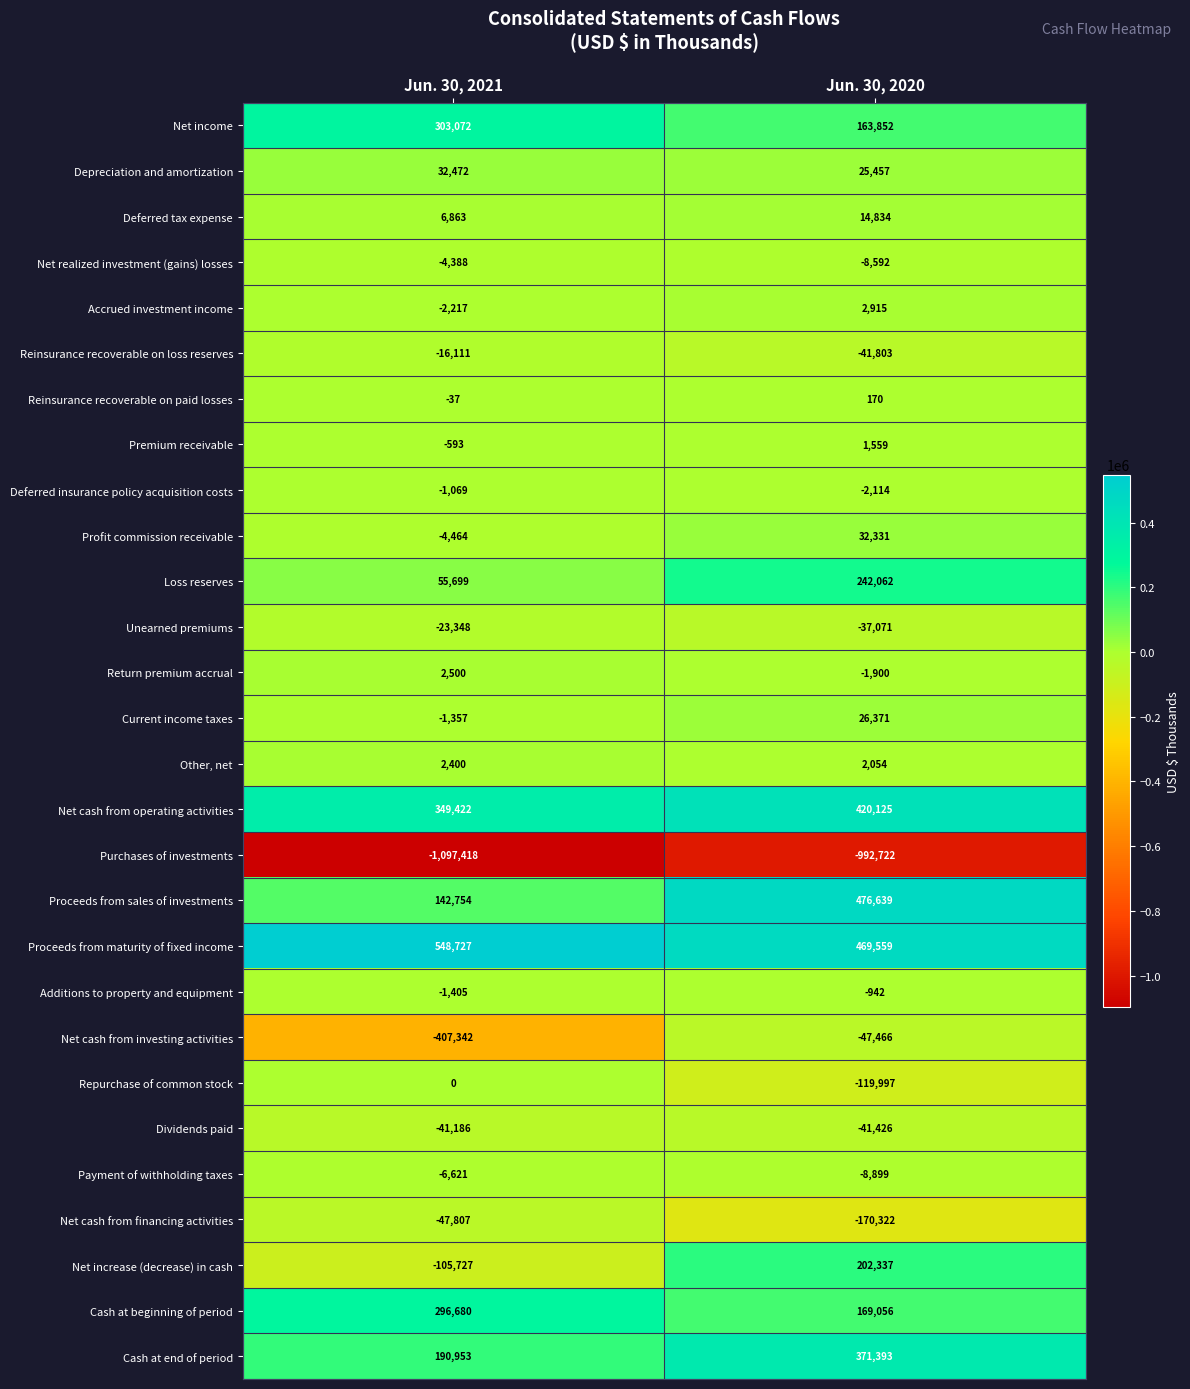

At which category is the sum across all series the highest?

Jun. 30, 2020